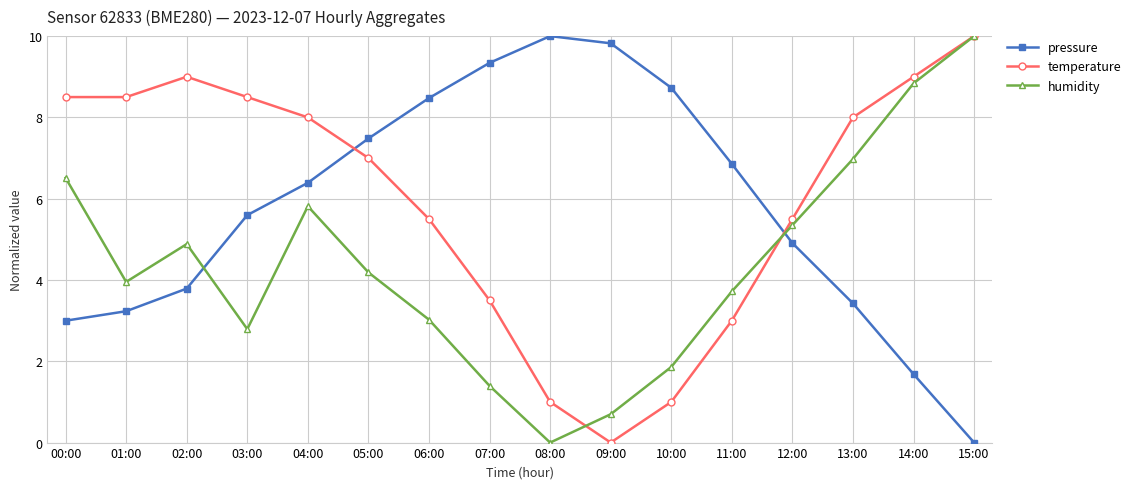

How many data points in pressure are less than 6?

8